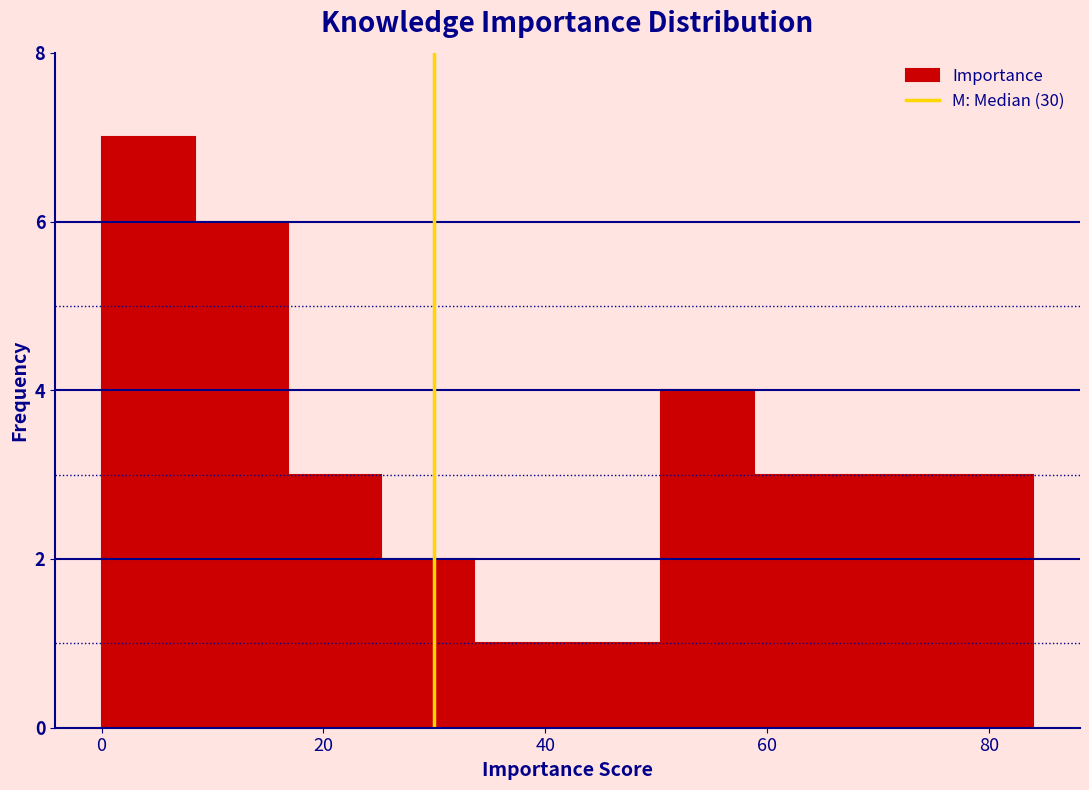

Reading left to right, list every bar in this chart as the range it spans on the x-axis followed by its height. Neither the bar edges nor the heights are printed on the chart, so give them approximately, as read against the axes.

0.0 to 8.4: 7
8.4 to 16.8: 6
16.8 to 25.2: 3
25.2 to 33.6: 2
33.6 to 42.0: 1
42.0 to 50.4: 1
50.4 to 58.8: 4
58.8 to 67.2: 3
67.2 to 75.6: 3
75.6 to 84.0: 3